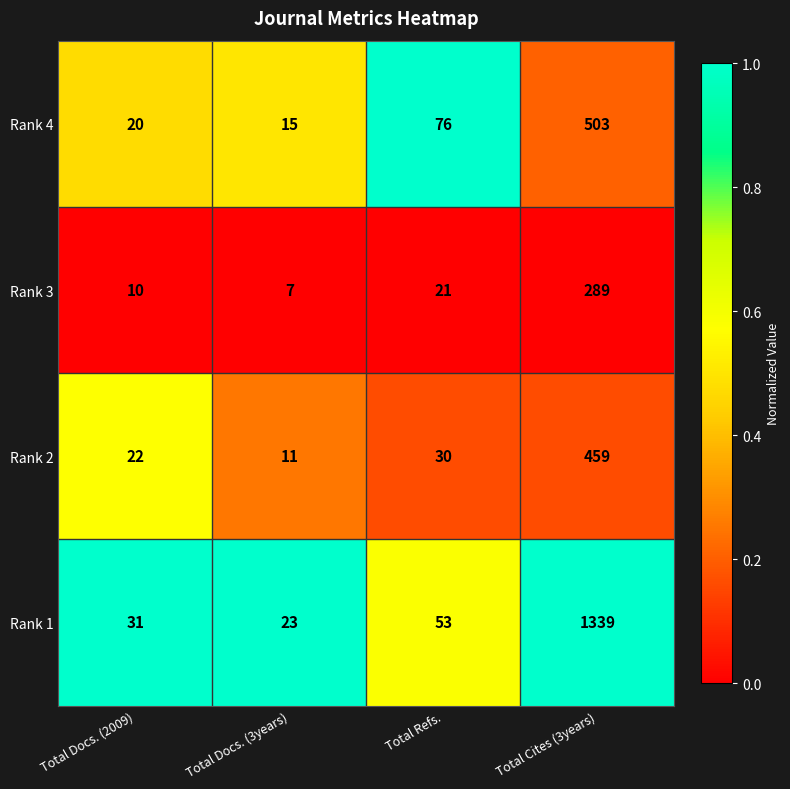

What is the smallest value displayed?

7